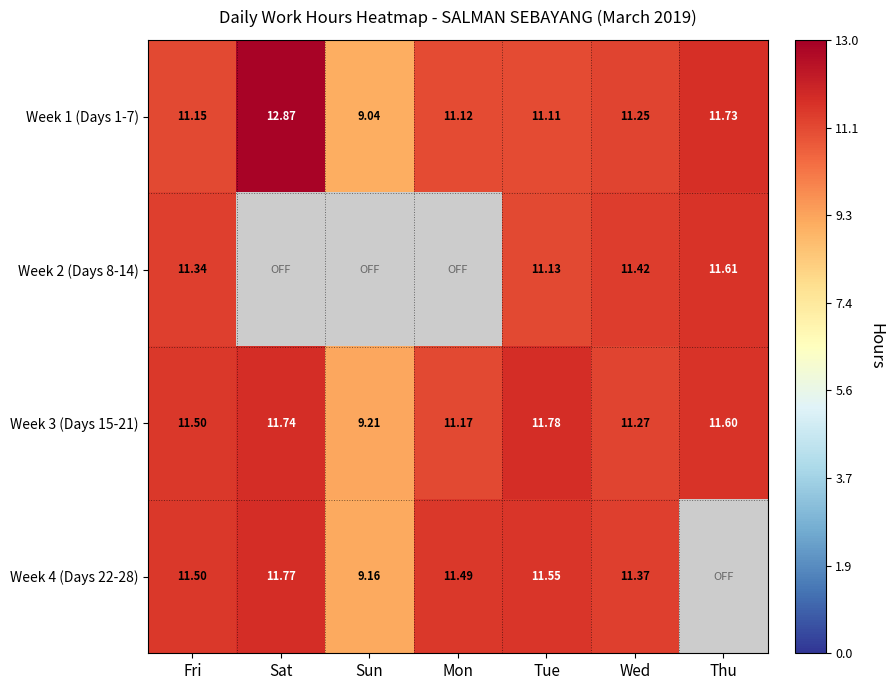

At which label is Week 1 (Days 1-7) closest to 10?

Sun